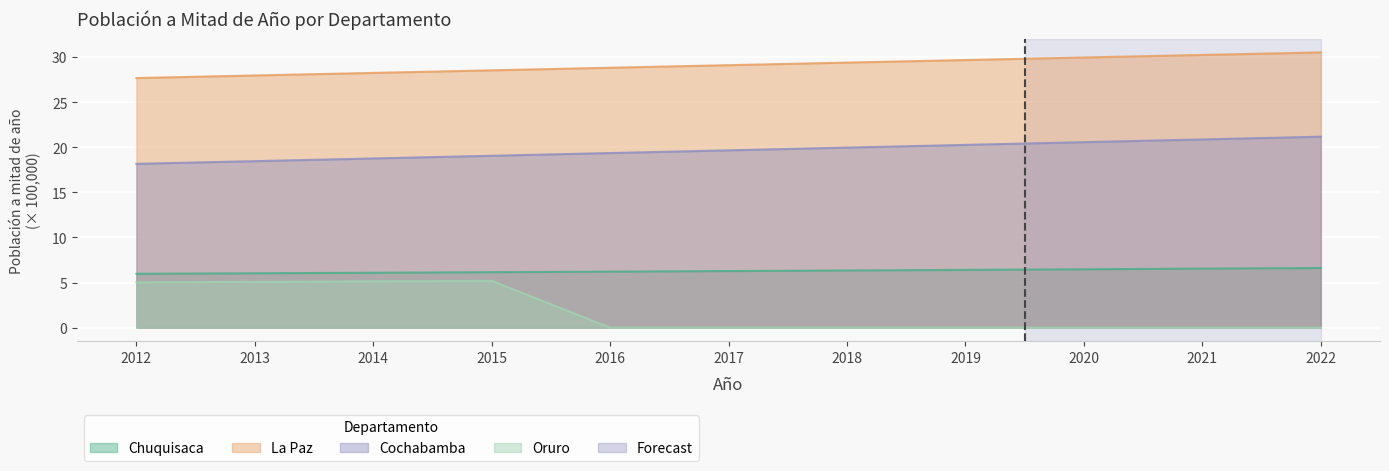

True or false: Cochabamba and Oruro cross at least once.

False